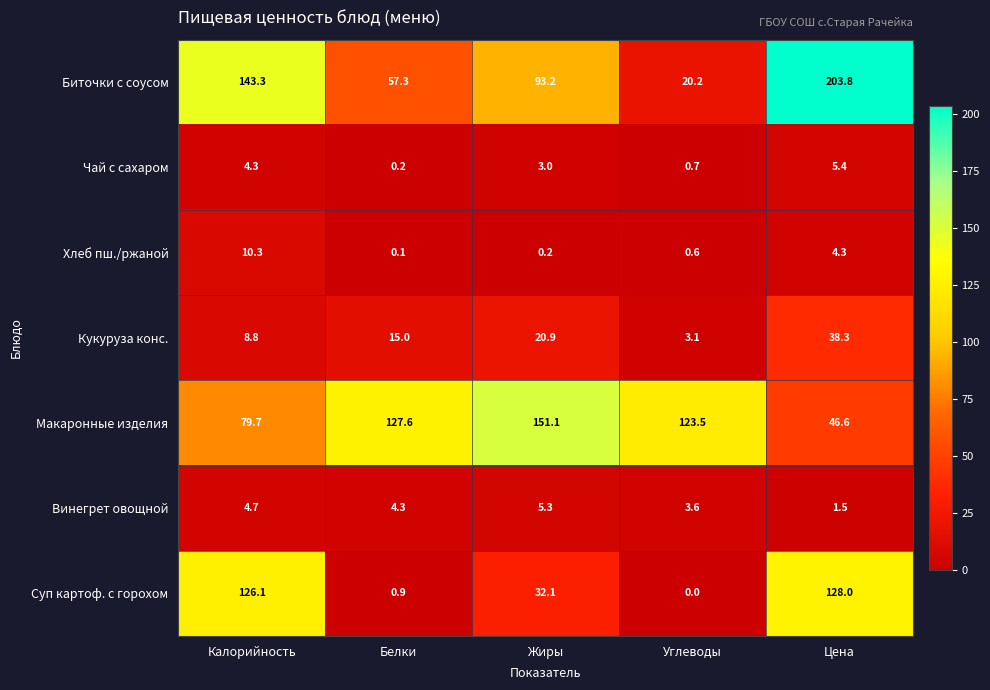

Is it true that Биточки с соусом equals 265.9 at Цена?

False